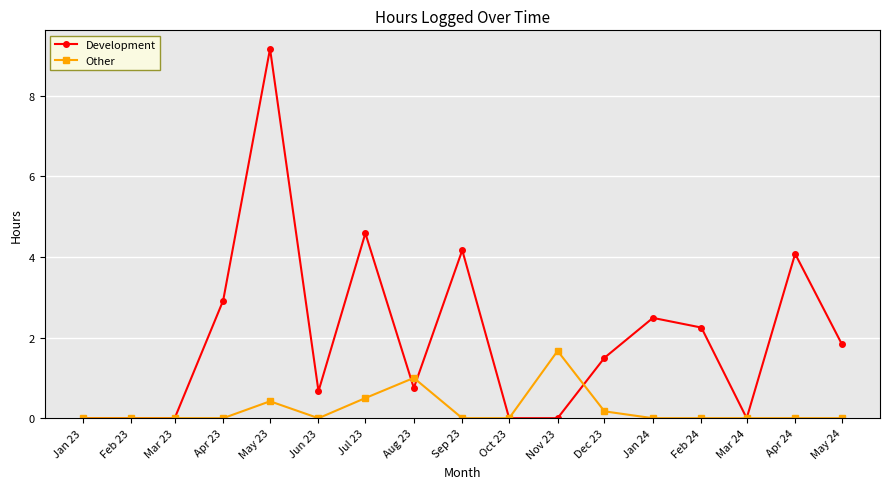

True or false: Other has more than 1 interior local peaks.

True